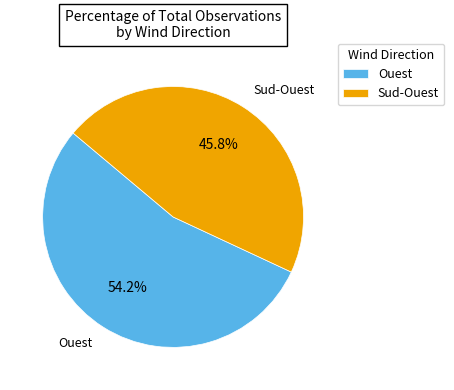

Is there any slice that represents more than half of the pie?

Yes